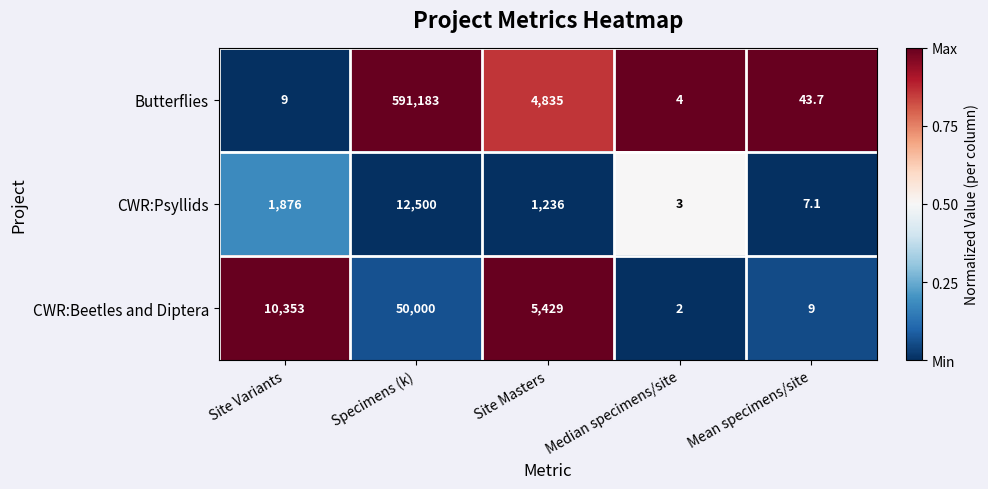

What is the difference between the maximum and minimum values in the CWR:Beetles and Diptera series?

49998.0